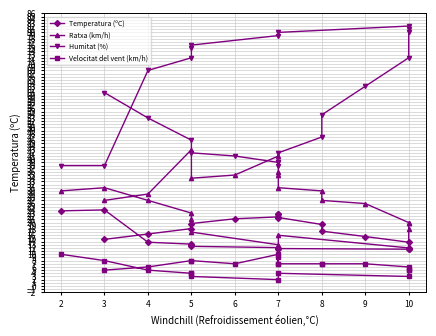

Is it true that Humitat (%) equals 62.9 at 7?

False